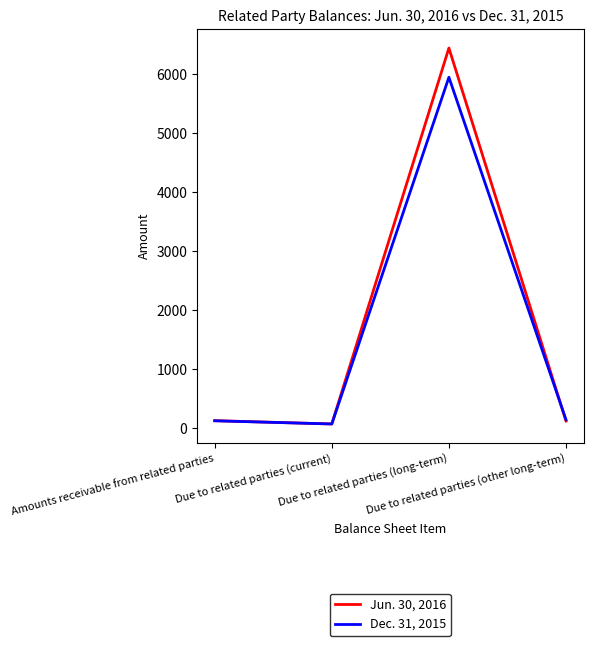

What is the difference between the maximum and minimum values in the Jun. 30, 2016 series?

6372